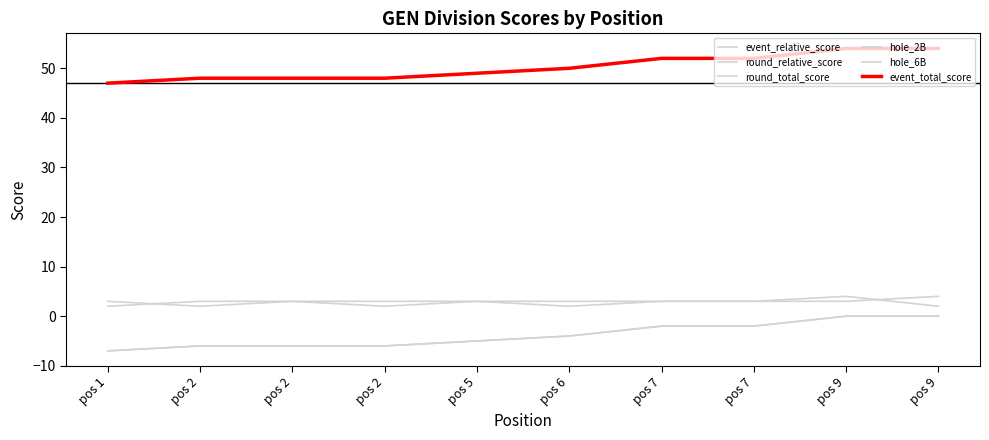

Is this an area chart (filled region under the line)?

No